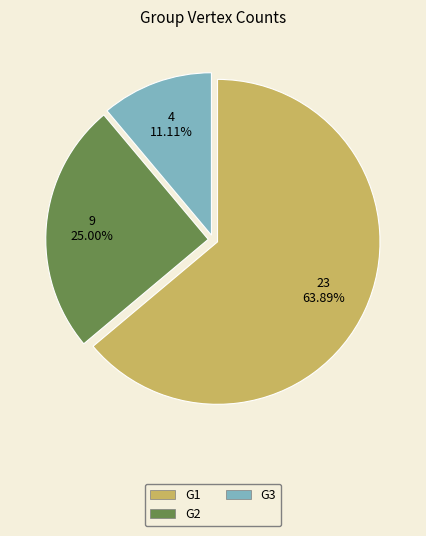

Which slice represents more than half of the pie?

G1